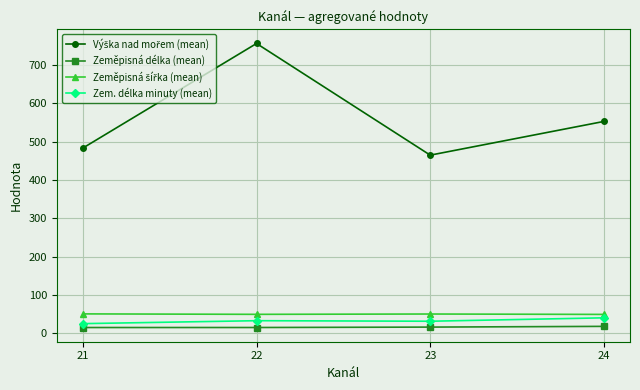

The Zeměpisná délka (mean) series shows 14.7 at 22. True or false?

True